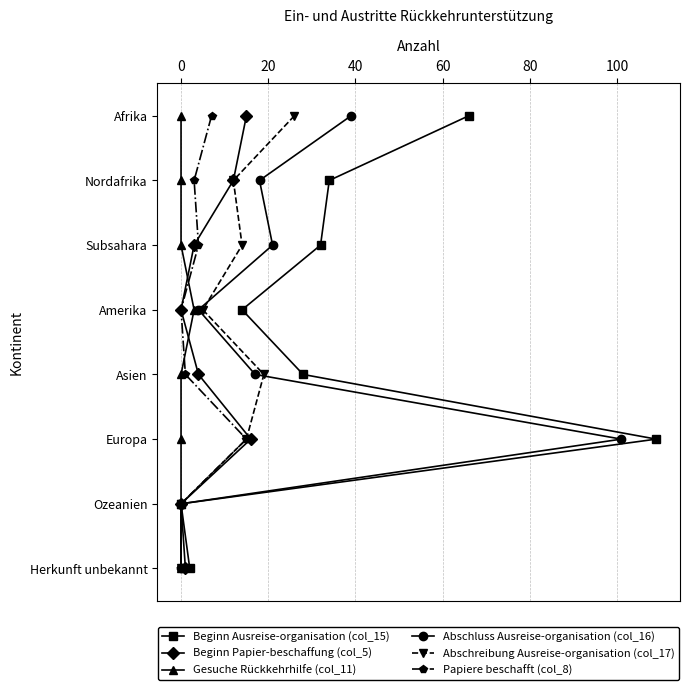

Is the value of Abschreibung Ausreise-organisation (col_17) at 40 greater than the value of Beginn Ausreise-organisation (col_15) at 40?

No